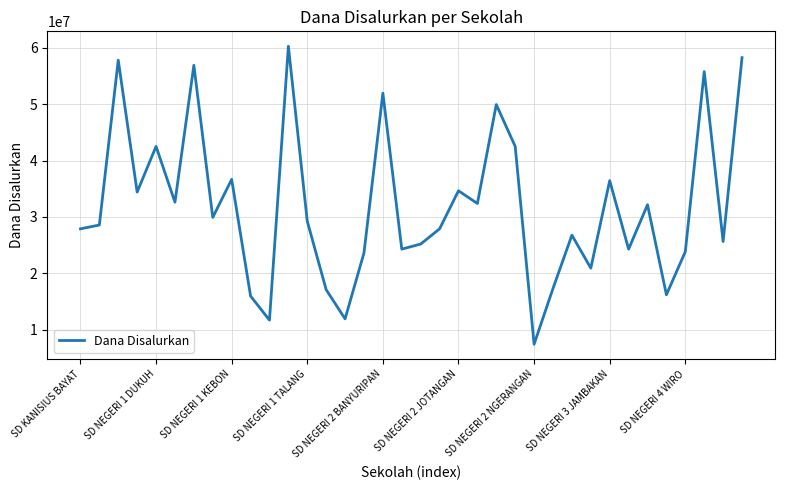

What is the maximum value shown in the chart?

60300000